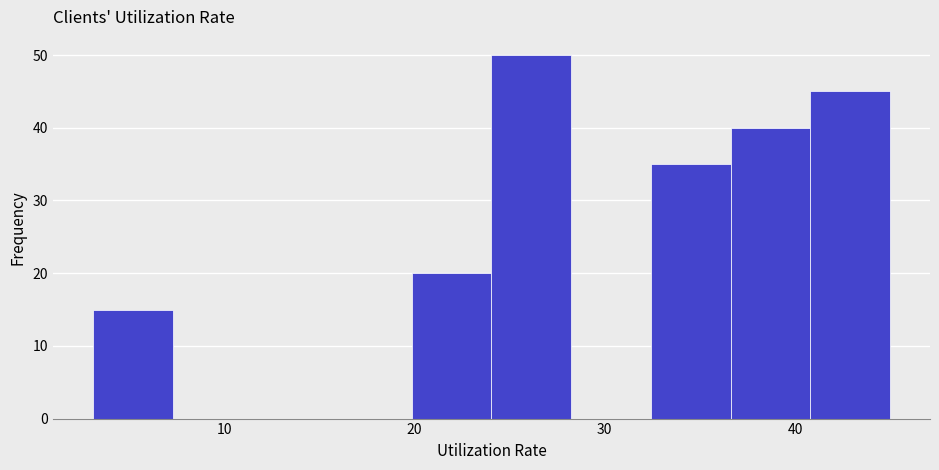

Reading left to right, transcribe this chart: for each bar, give the range it covers on the x-axis and its height. Neither the bar edges nor the heights are printed on the chart, so give them approximately, as read against the axes.

3 to 7: 15
7 to 11: 0
11 to 16: 0
16 to 20: 0
20 to 24: 20
24 to 28: 50
28 to 32: 0
32 to 37: 35
37 to 41: 40
41 to 45: 45